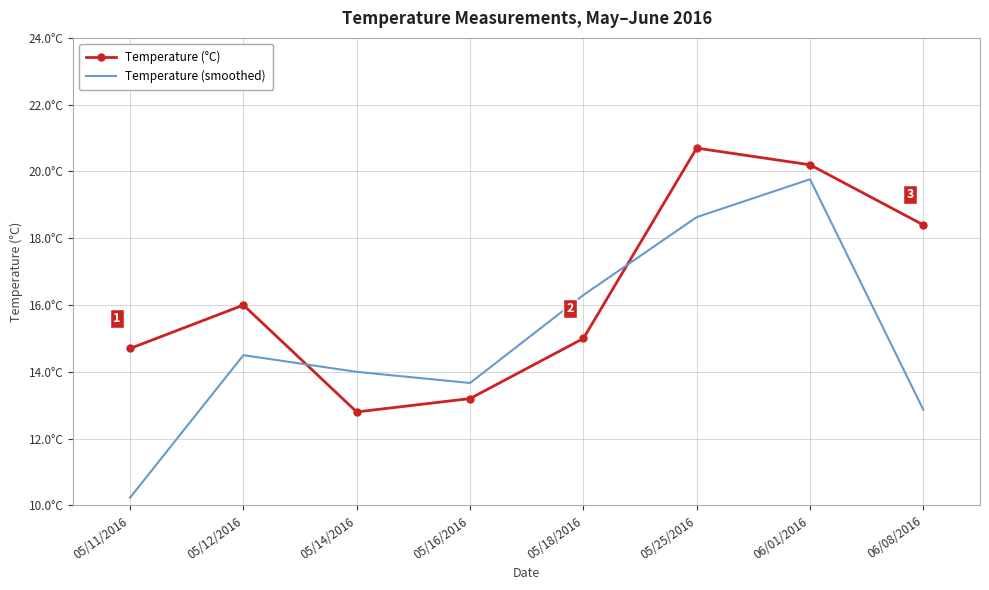

Where is the first local minimum for Temperature (smoothed)?

05/16/2016